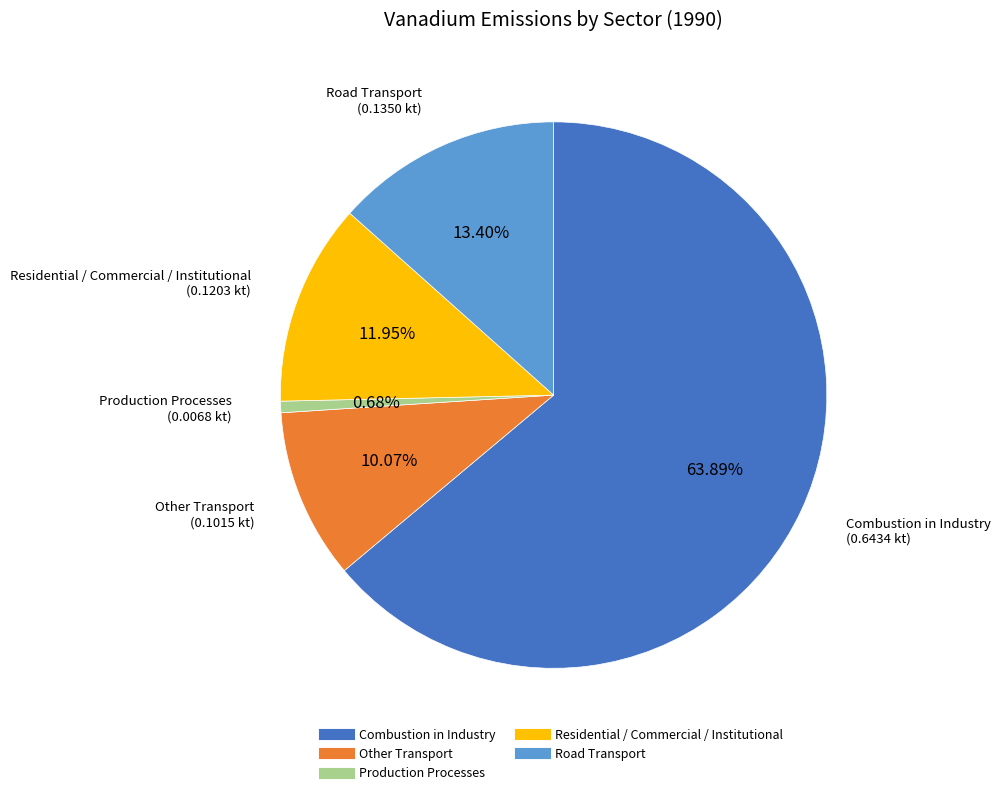

How many segments does this pie chart have?

5